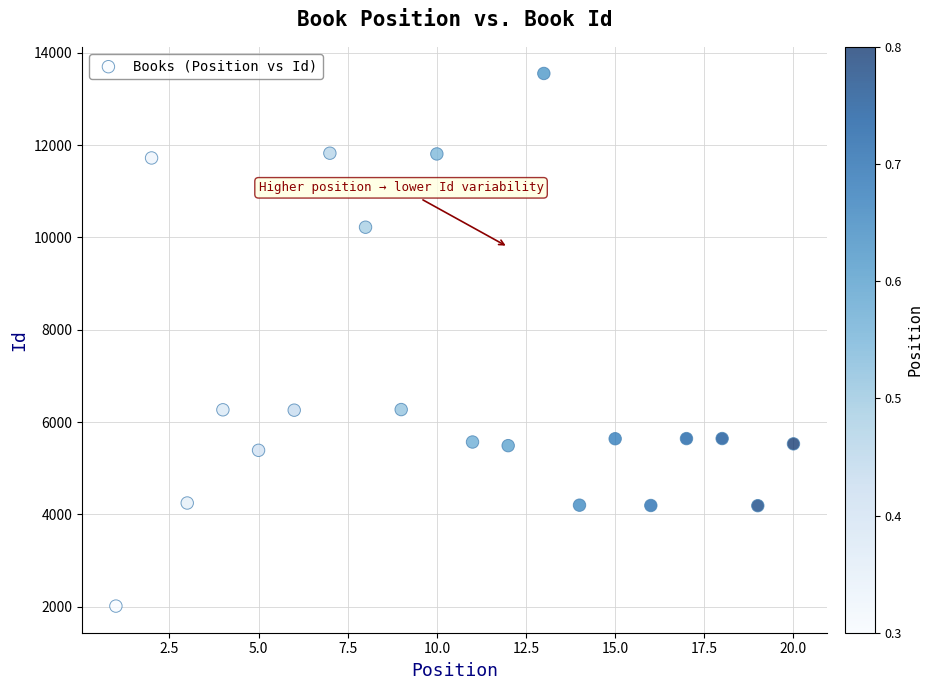

What is the range of Y values (max minus min)?

11543